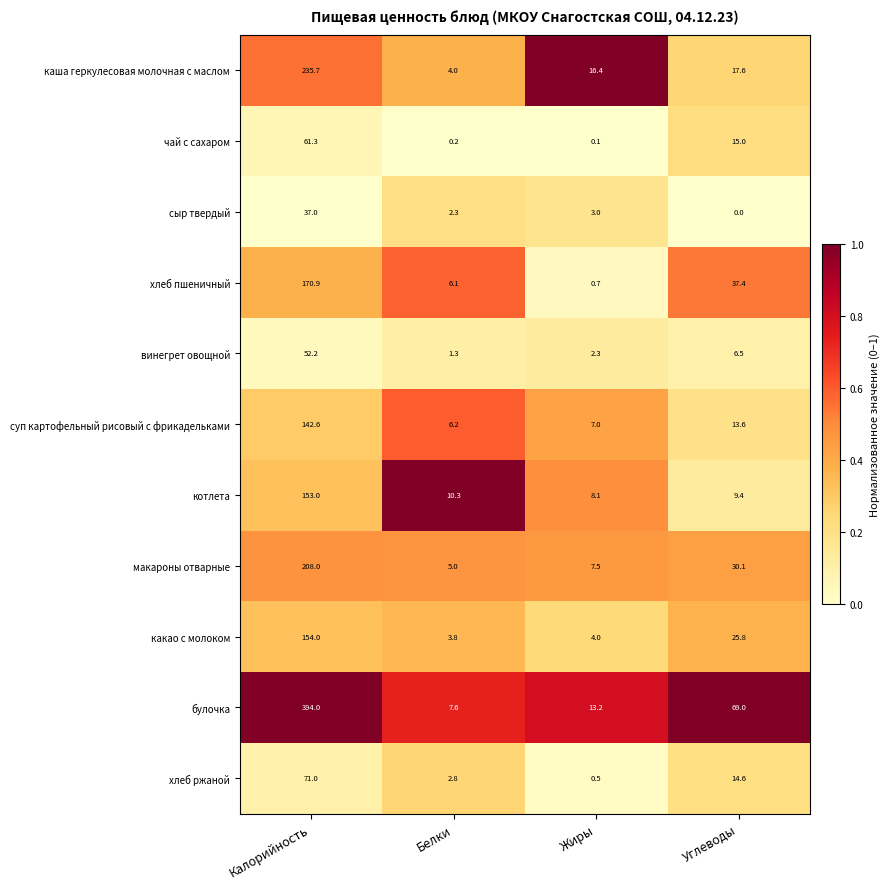

Is it true that чай с сахаром equals 19.9 at Углеводы?

False